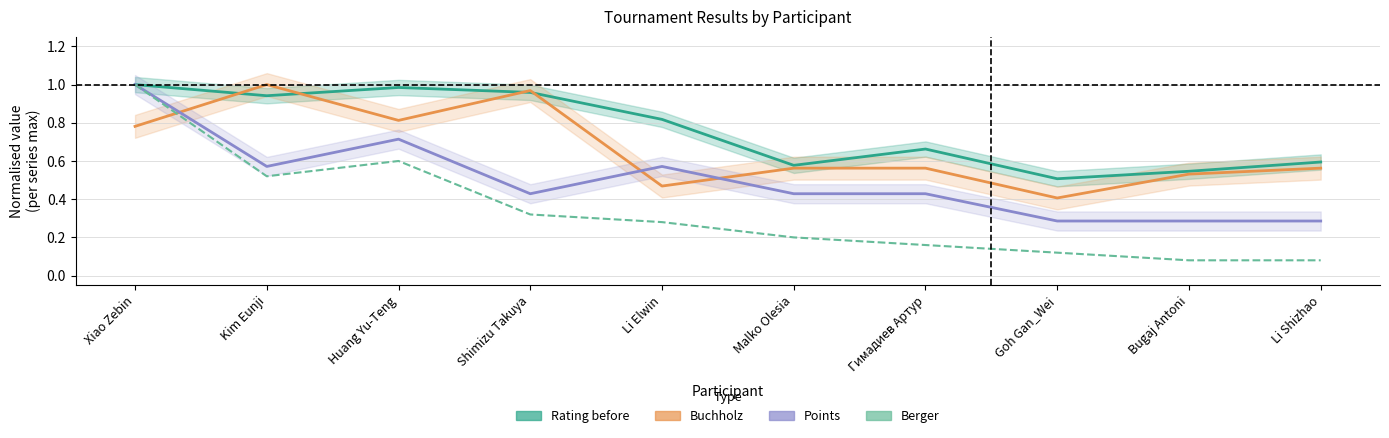

Is the value of Rating before (normalised) at Li Elwin greater than the value of Buchholz (normalised) at Goh Gan_Wei?

Yes